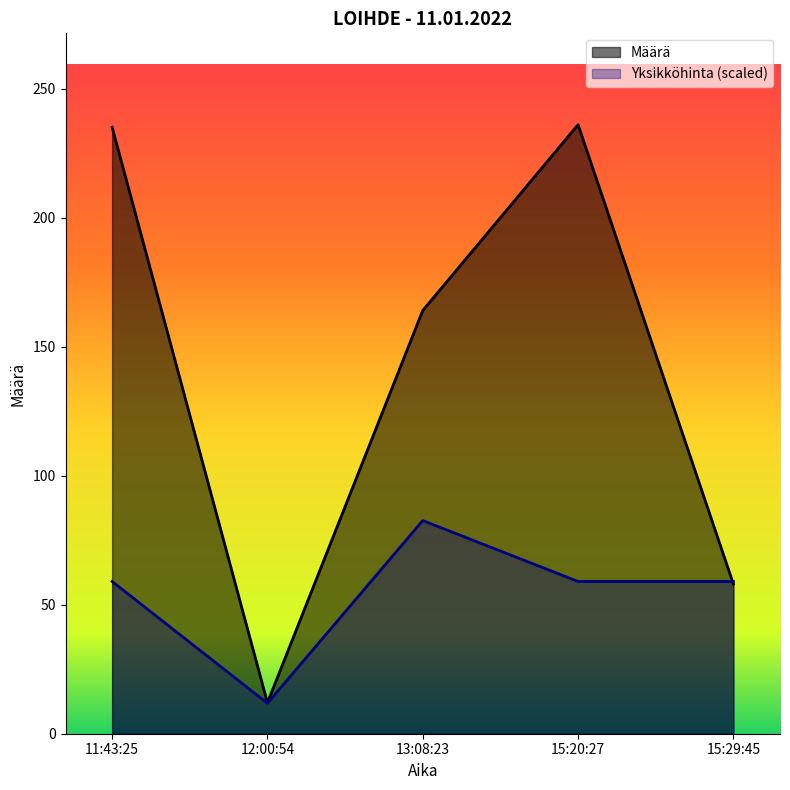

Does the chart display data point markers on the line(s)?

No